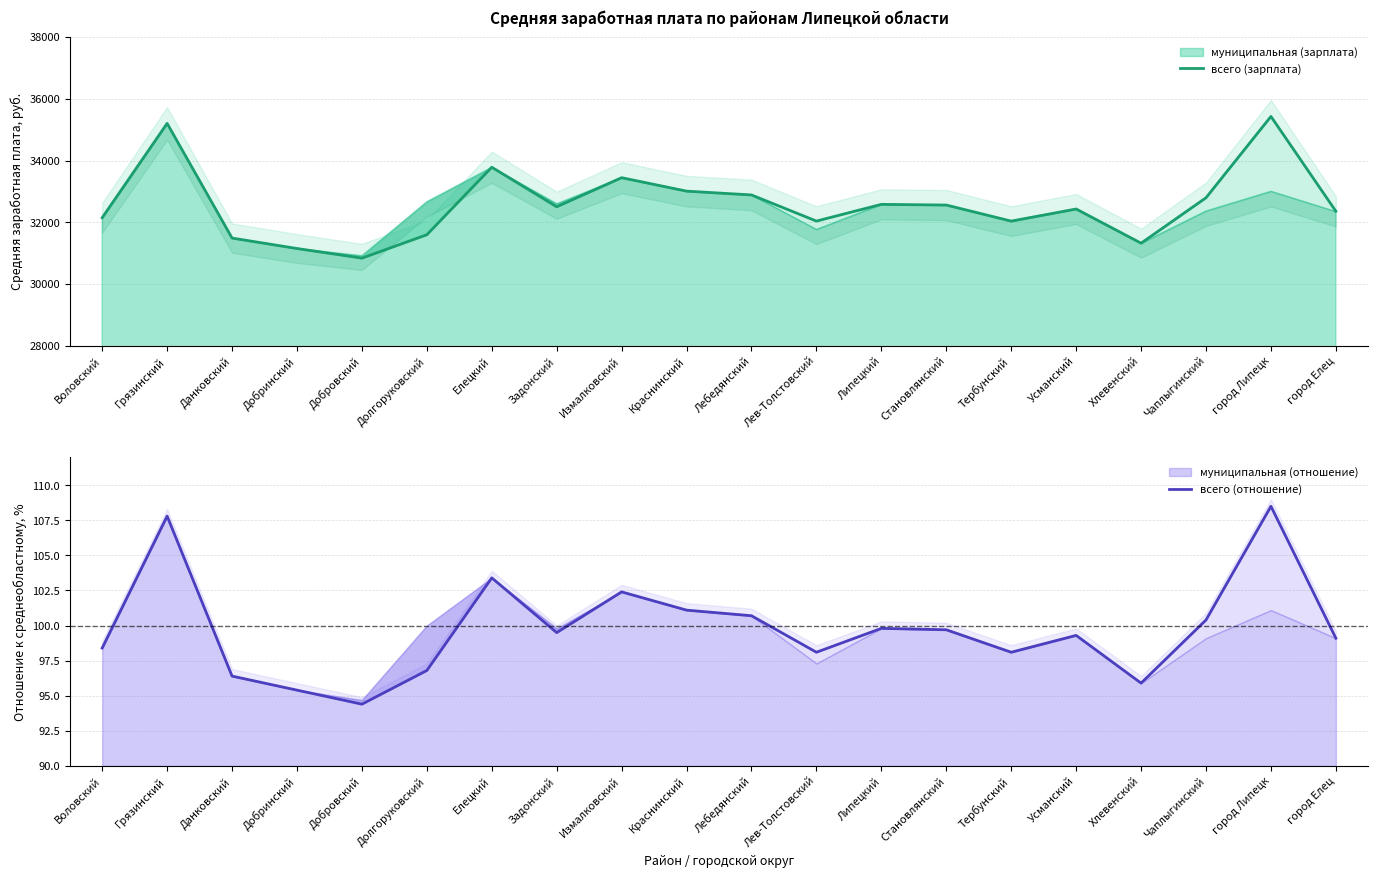

At which category is the sum across all series the highest?

город Липецк